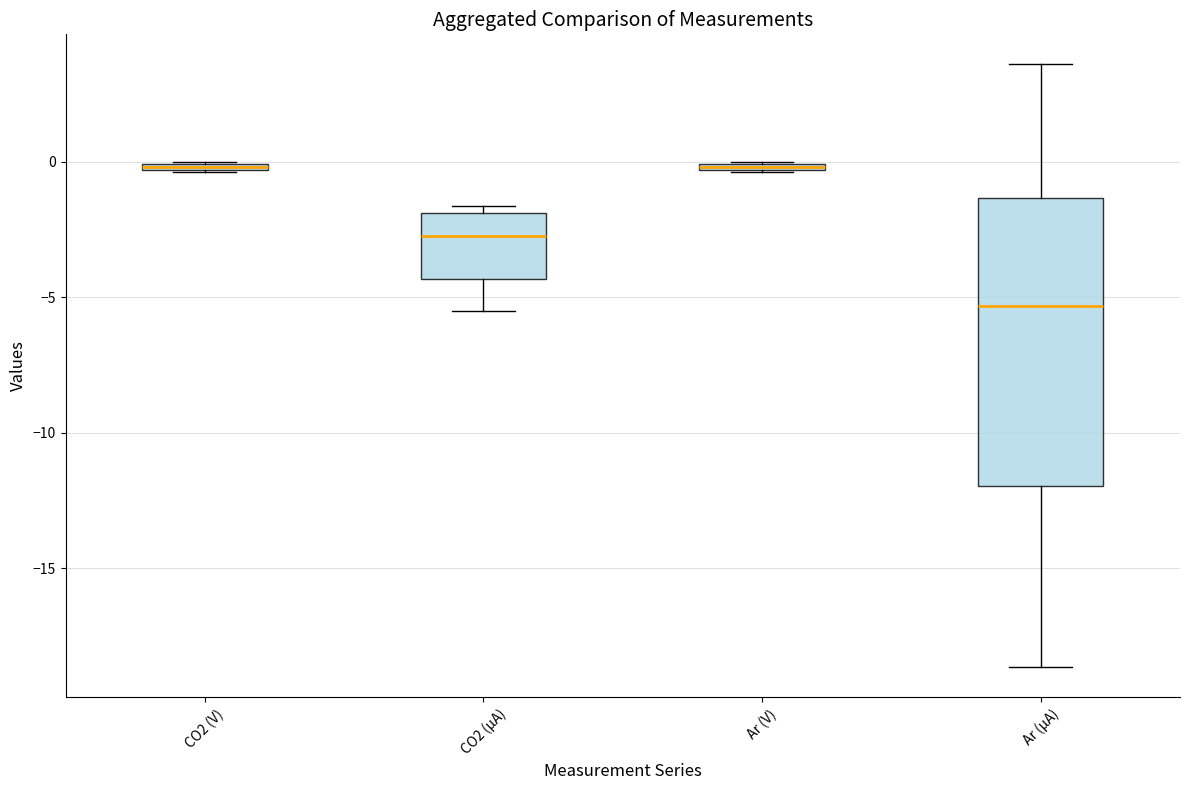

Comparing the boxes themselves (not the whiskers), which one is the tallest?

Ar (µA)